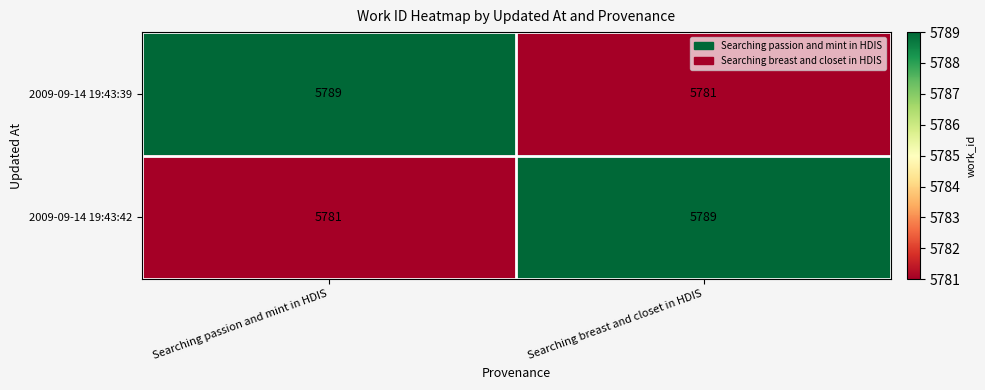

Which category has the highest value in the 2009-09-14 19:43:42 series?

Searching breast and closet in HDIS